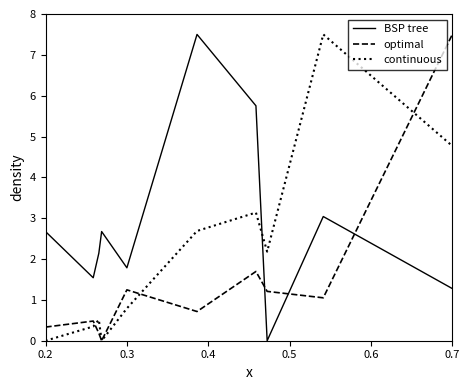

At how many categories does at least one series exceed 5?

4